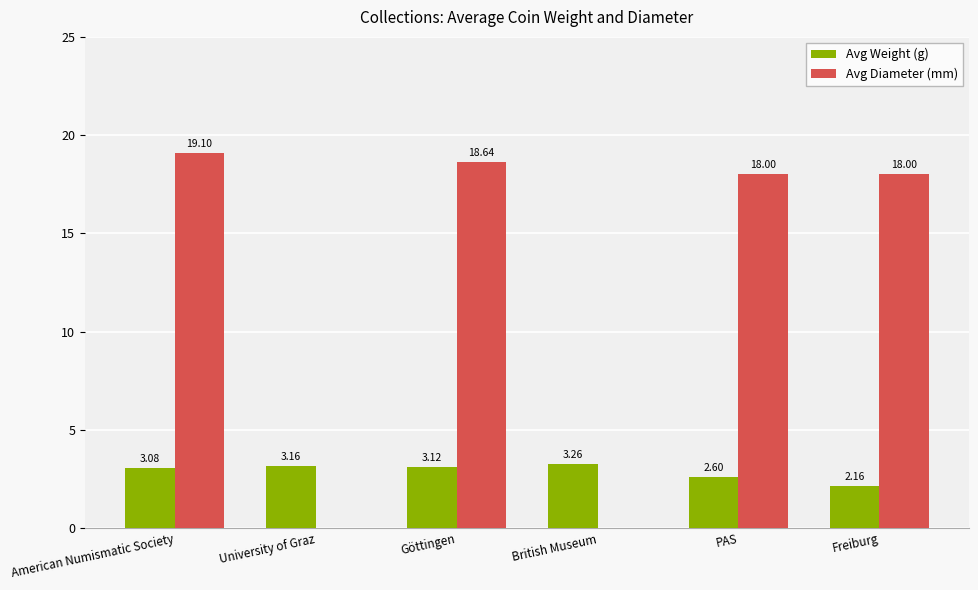

At which category does the chart reach its peak across all series?

American Numismatic Society